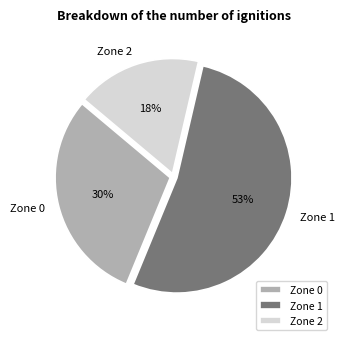

To the nearest percent, what portion does Zone 2 represent?

18%